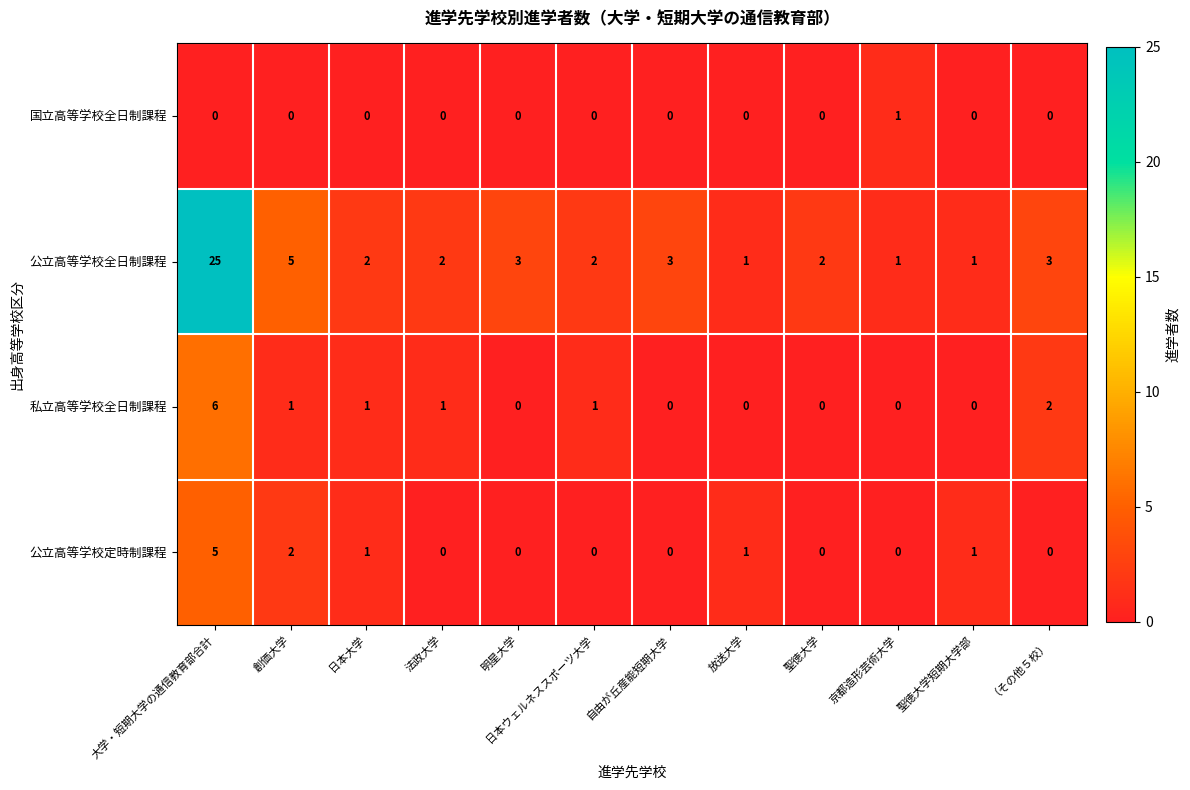

At how many categories does at least one series exceed 9?

1